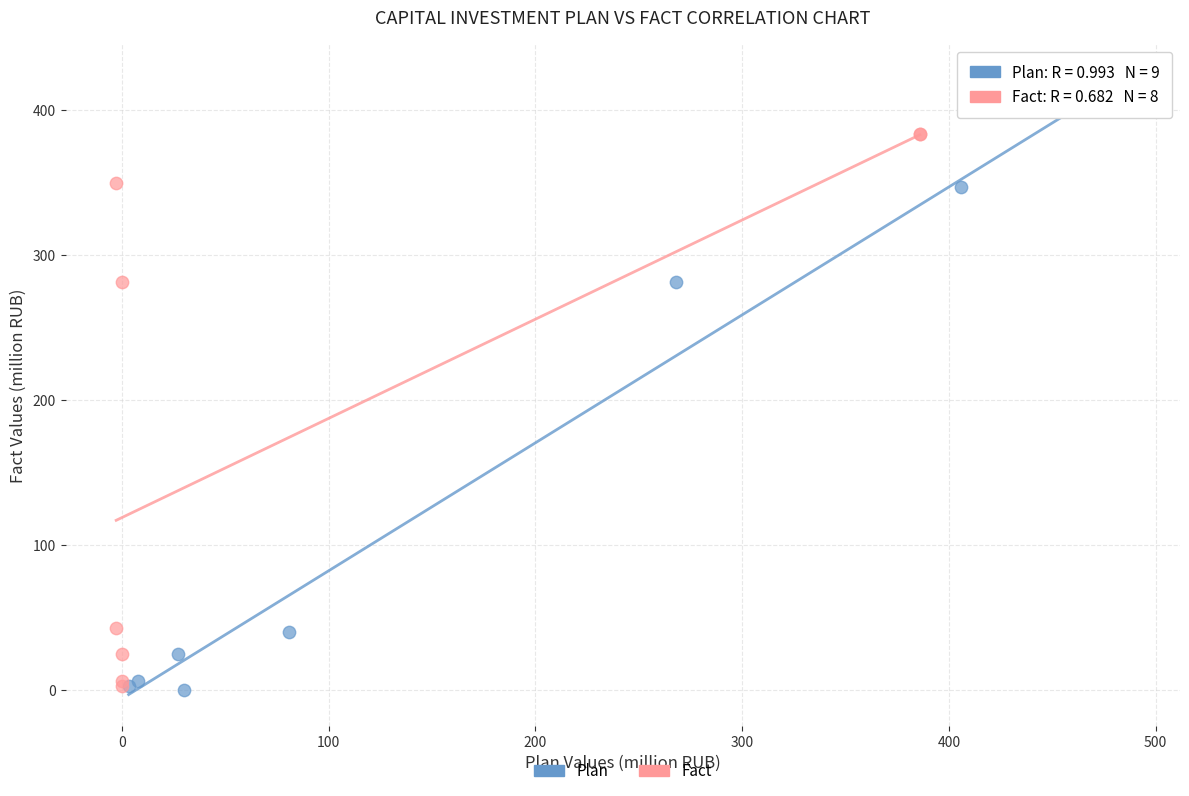

What are all the series names shown in the legend?

Plan, Fact